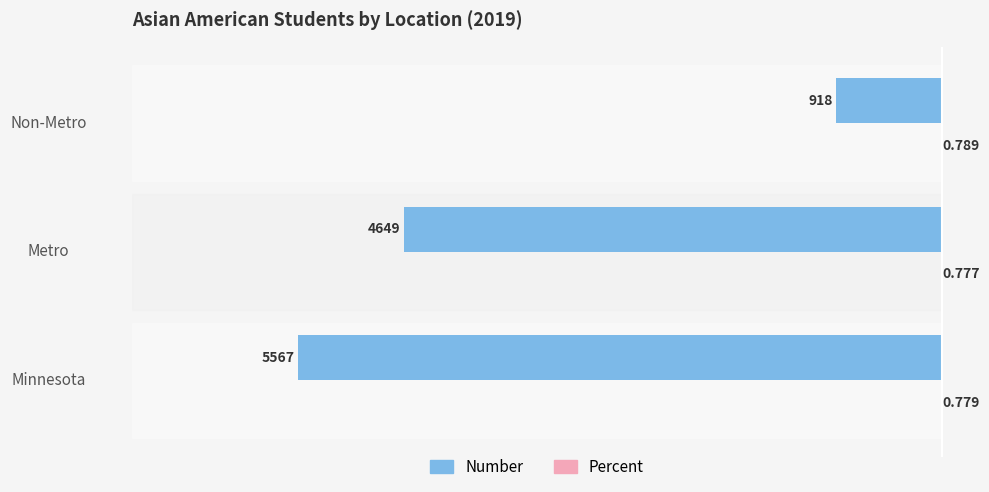

At which category is the sum across all series the highest?

Non-Metro